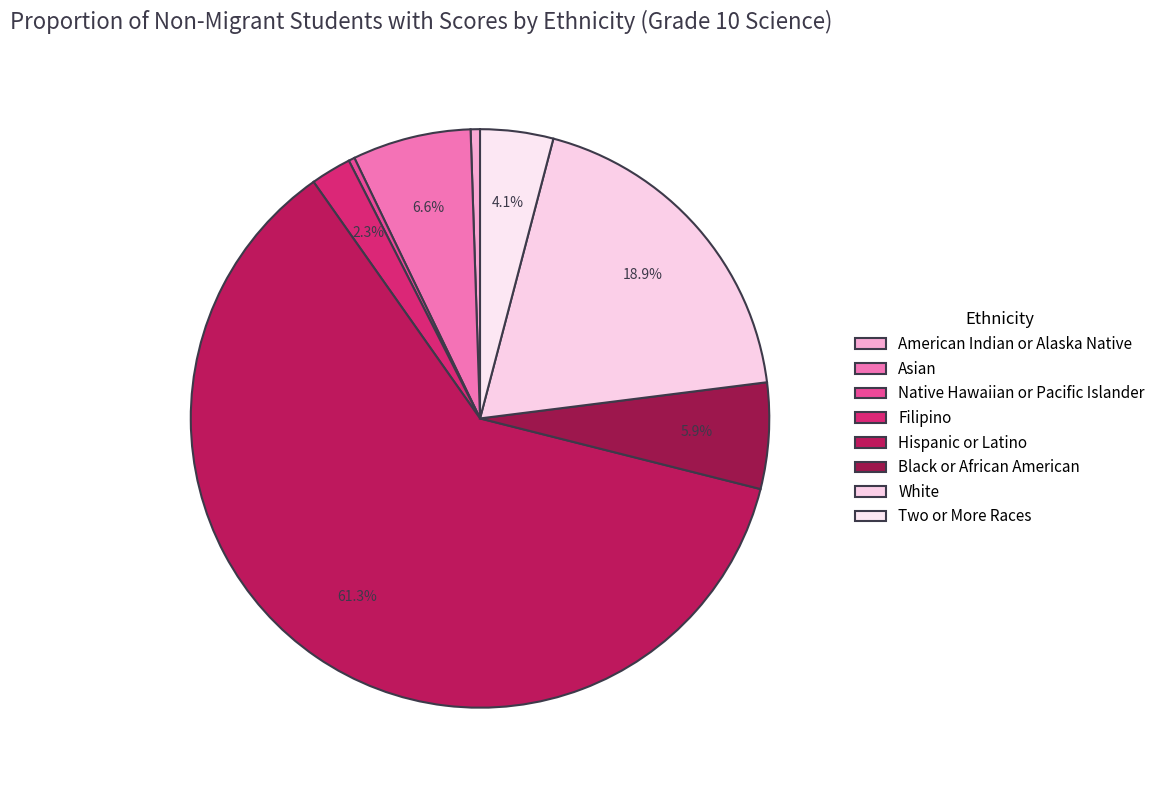

Is there any slice that represents more than half of the pie?

Yes